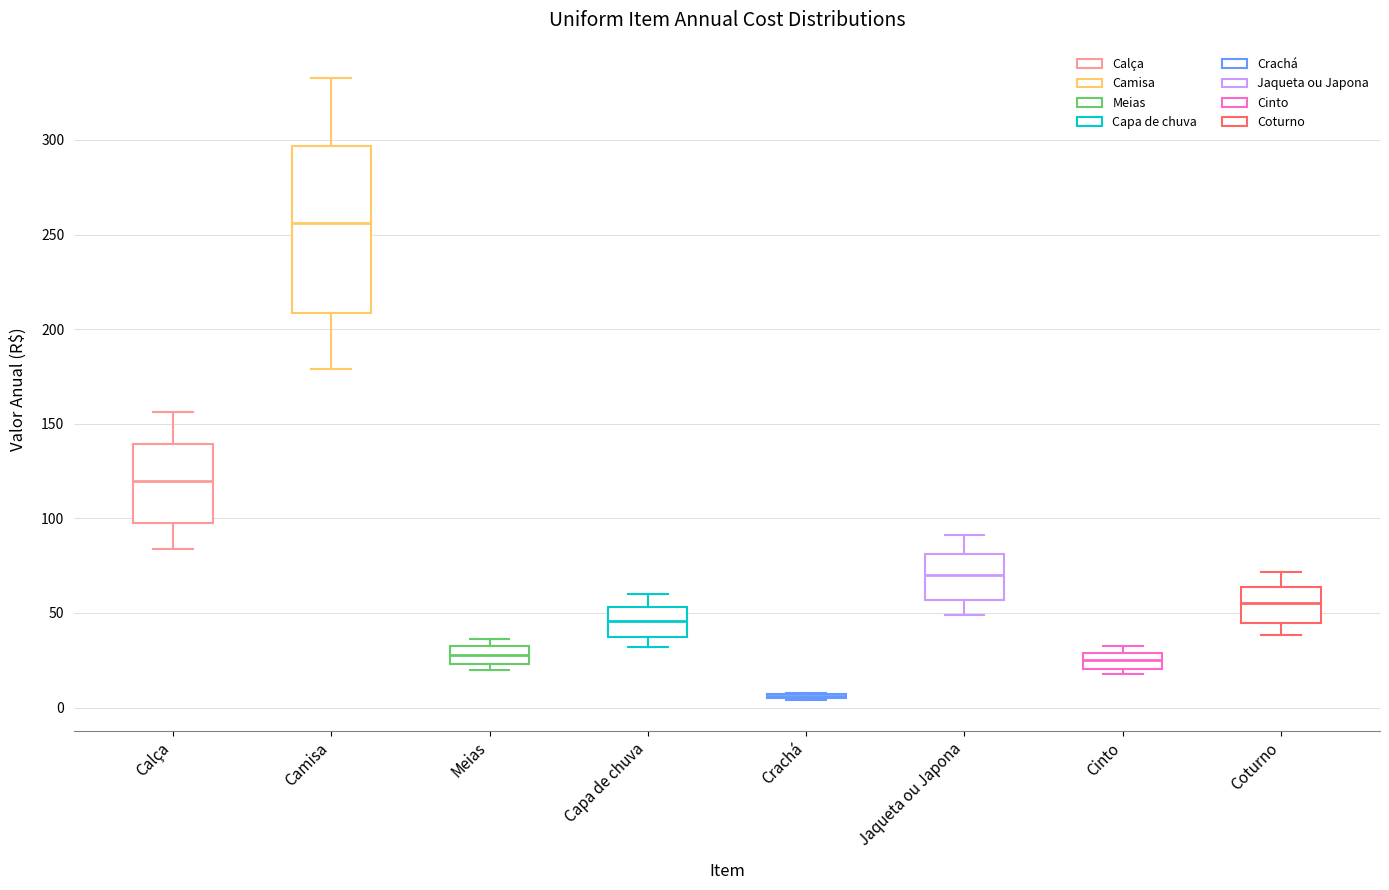

Reading left to right, read every box against the y-axis: the position of its median line, the range the box covers, and the ends of its whiskers. The values are not printed on the chart, so give them approximately, as read against the axis.

Calça: median 120, box 100 to 140, whiskers 85 to 155
Camisa: median 255, box 210 to 295, whiskers 180 to 335
Meias: median 30 (inside the box), box 25 to 30, whiskers 20 to 35
Capa de chuva: median 45, box 35 to 55, whiskers 30 to 60
Crachá: box collapsed to a line at 5, whiskers 5 to 10
Jaqueta ou Japona: median 70, box 55 to 80, whiskers 50 to 90
Cinto: median 25, box 20 to 30, whiskers 20 (just below the box's lower edge) to 35
Coturno: median 55, box 45 to 65, whiskers 40 to 70